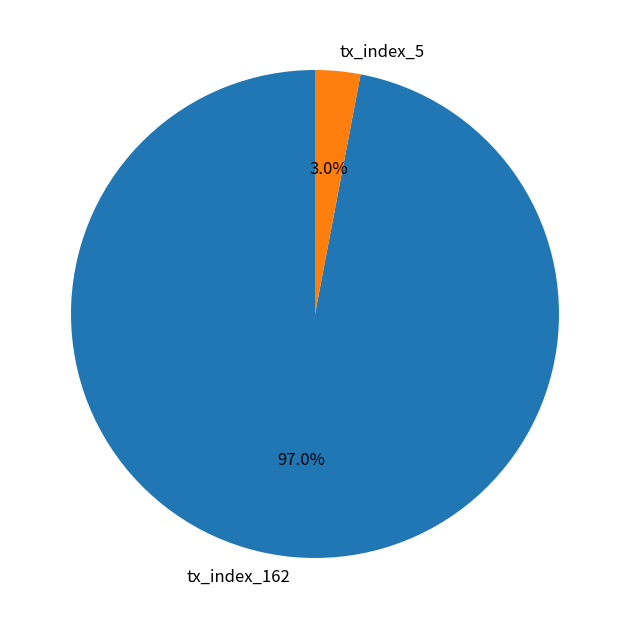

How many segments does this pie chart have?

2